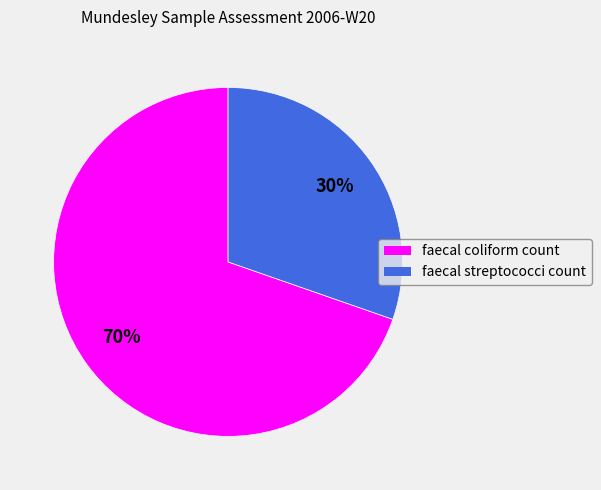

What is the ratio of the value at faecal streptococci count to the value at faecal coliform count?

0.4